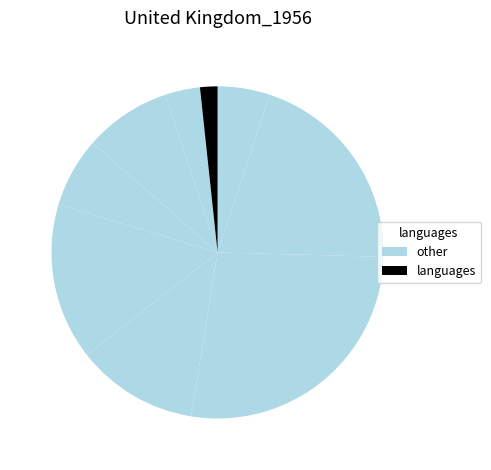

Is there a majority slice in this chart?

No